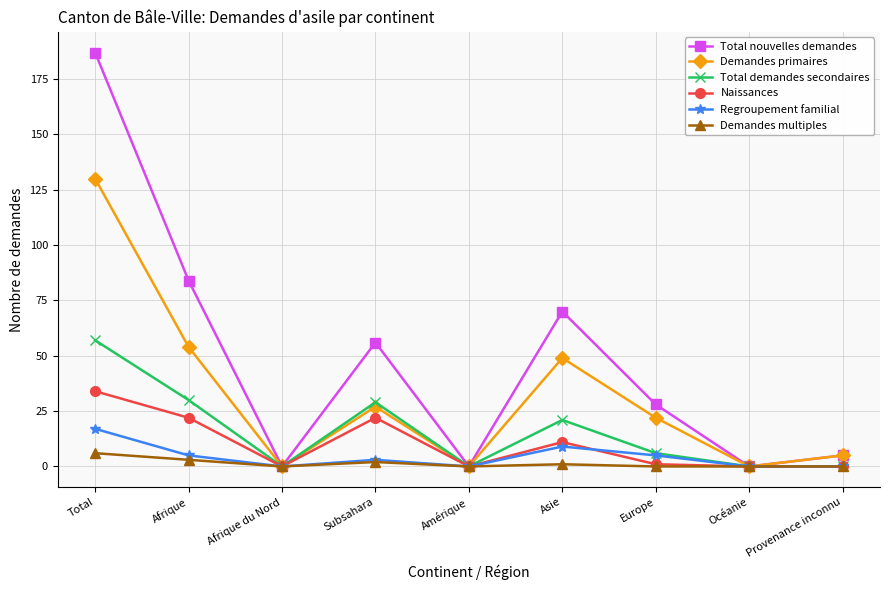

Which series has the largest total across all categories?

Total nouvelles demandes